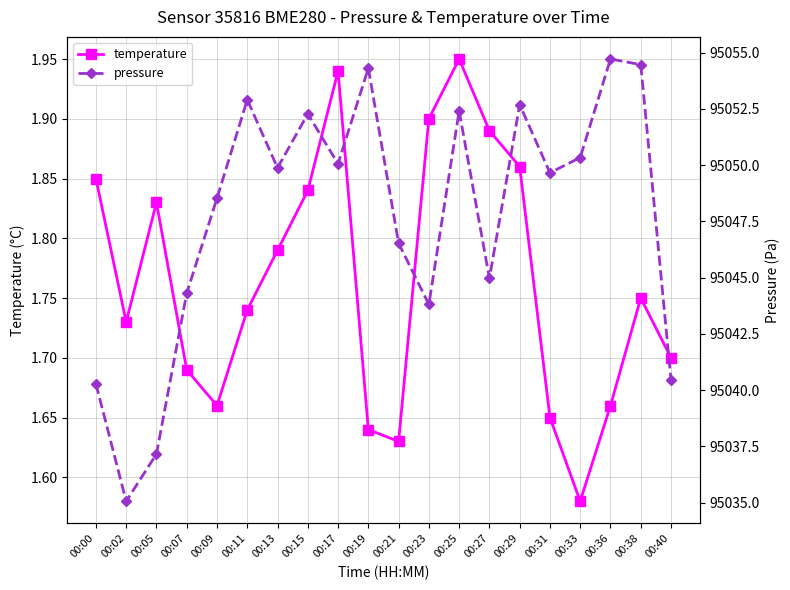

Count the number of categories in the chart.

20